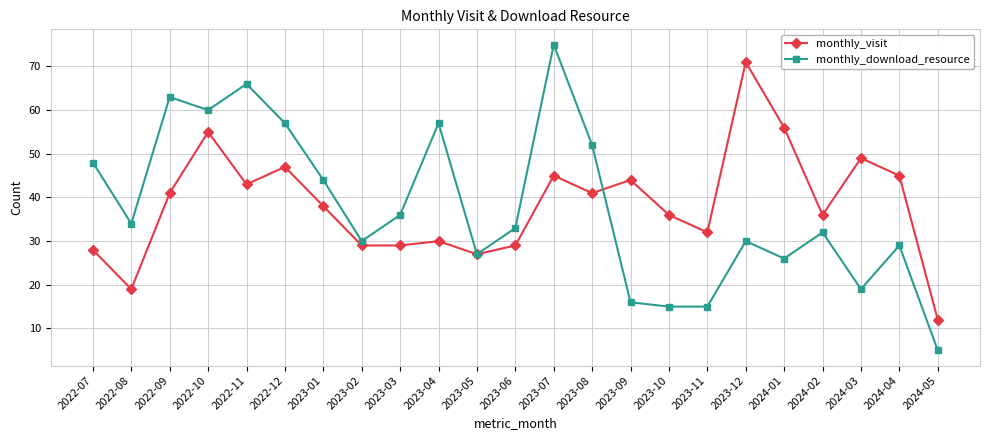

What is the spread (max minus min) of values at 2023-03?

7